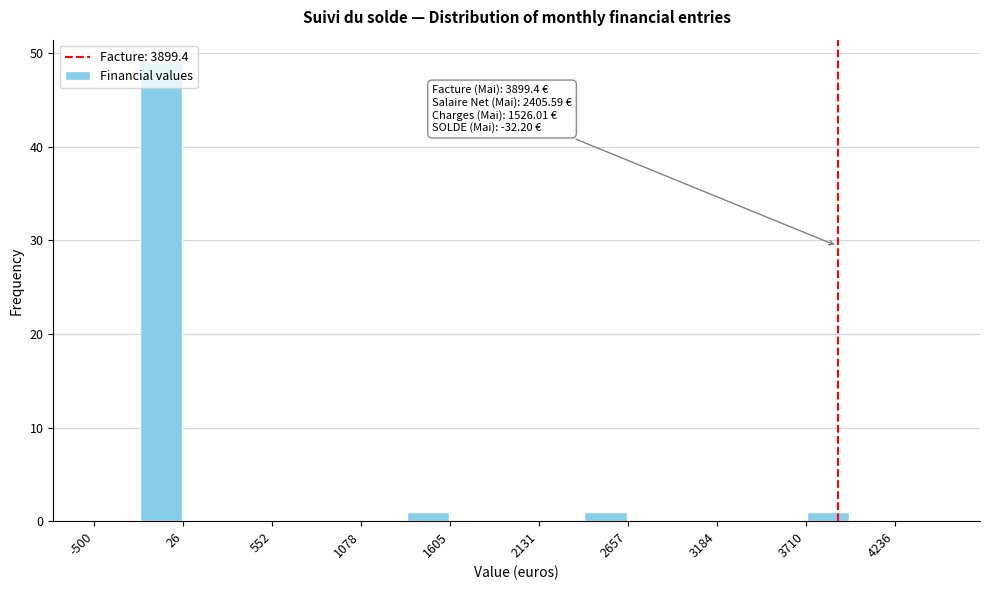

Read against the x-axis, roughly where is the centre of the tallest bar?

-100